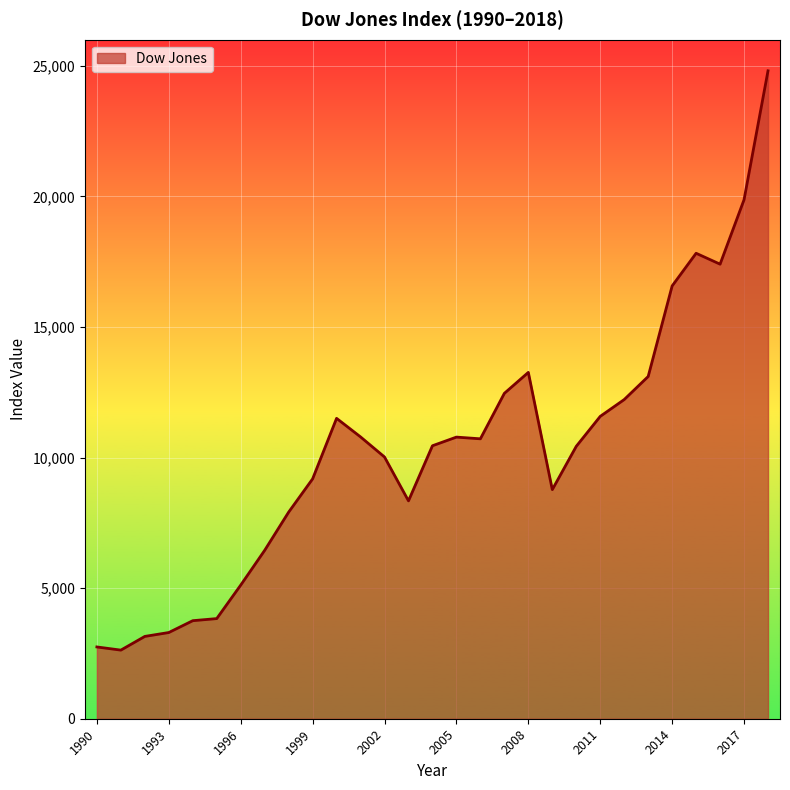

What is the minimum value shown in the chart?

2627.2